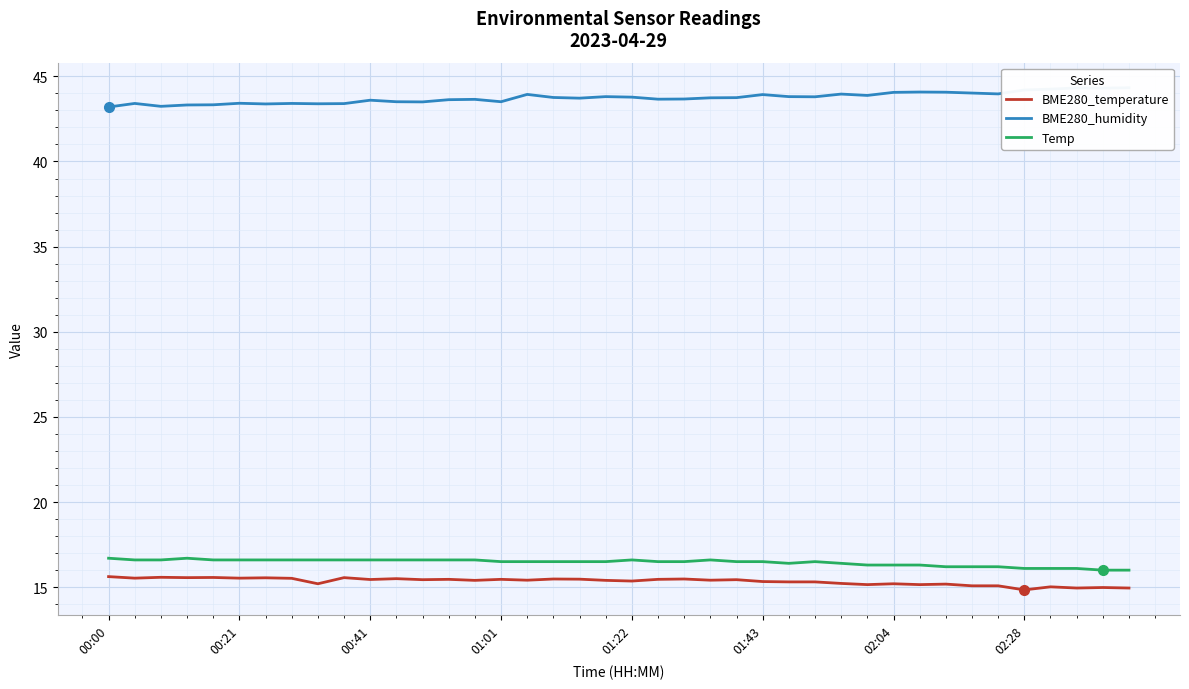

What is the maximum value for BME280_temperature?

15.6